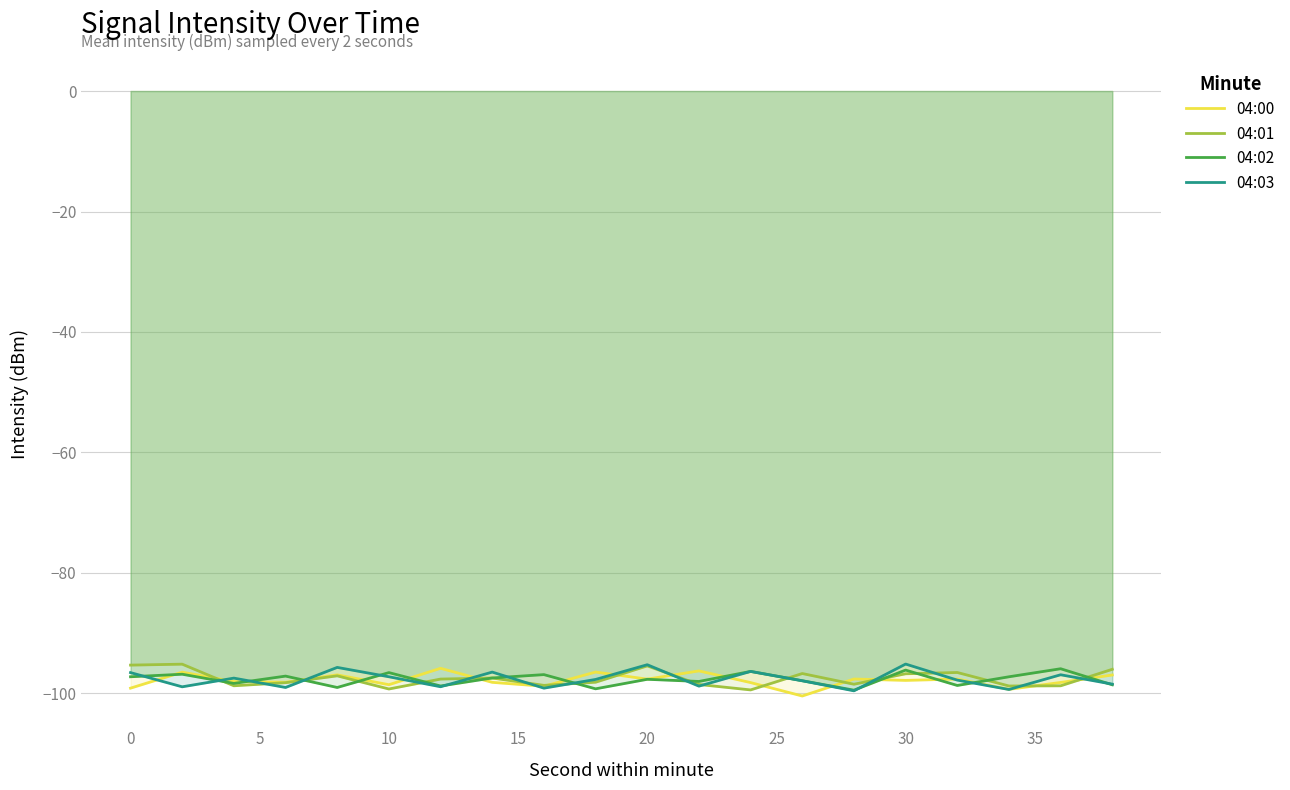

What is the difference between the maximum and second lowest values in the 04:03 series?

4.2